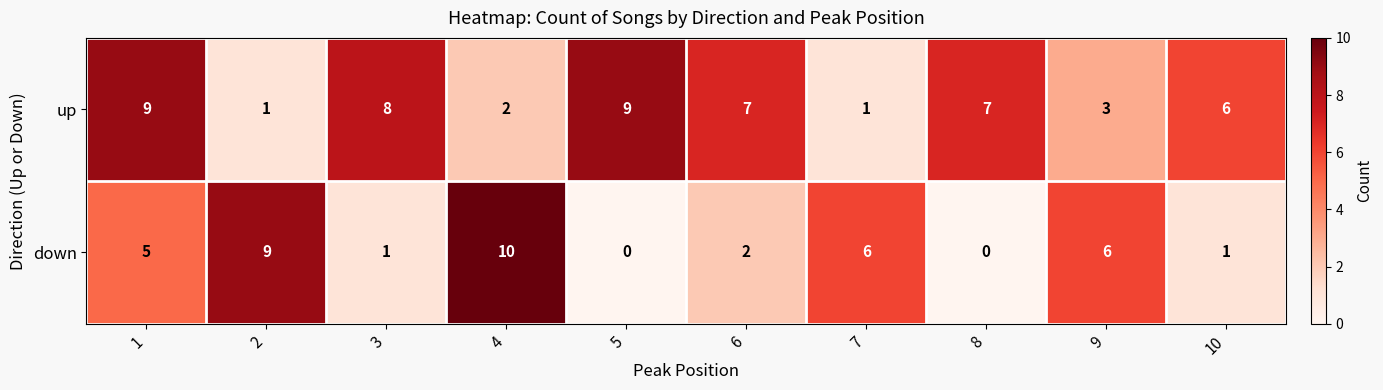

Count the number of data series in this chart.

2